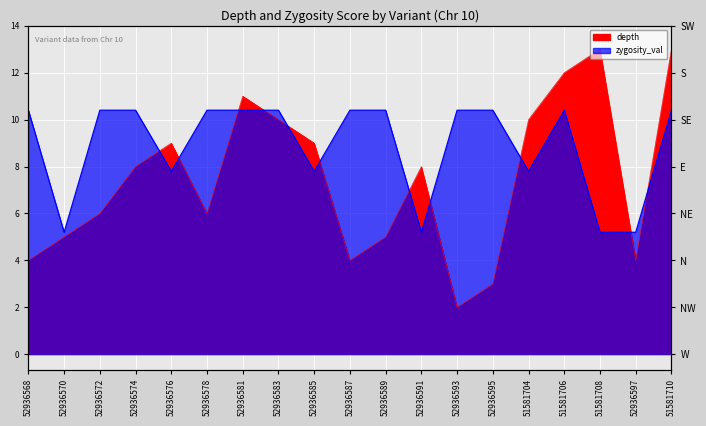

Reading left to right, what are all the values shown in this chart?

depth: 52936568=4.0	52936570=5.0	52936572=6.0	52936574=8.0	52936576=9.0	52936578=6.0	52936581=11.0	52936583=10.0	52936585=9.0	52936587=4.0	52936589=5.0	52936591=8.0	52936593=2.0	52936595=3.0	51581704=10.0	51581706=12.0	51581708=13.0	52936597=4.0	51581710=13.0
zygosity_val: 52936568=10.4	52936570=5.2	52936572=10.4	52936574=10.4	52936576=7.8	52936578=10.4	52936581=10.4	52936583=10.4	52936585=7.8	52936587=10.4	52936589=10.4	52936591=5.2	52936593=10.4	52936595=10.4	51581704=7.8	51581706=10.4	51581708=5.2	52936597=5.2	51581710=10.4